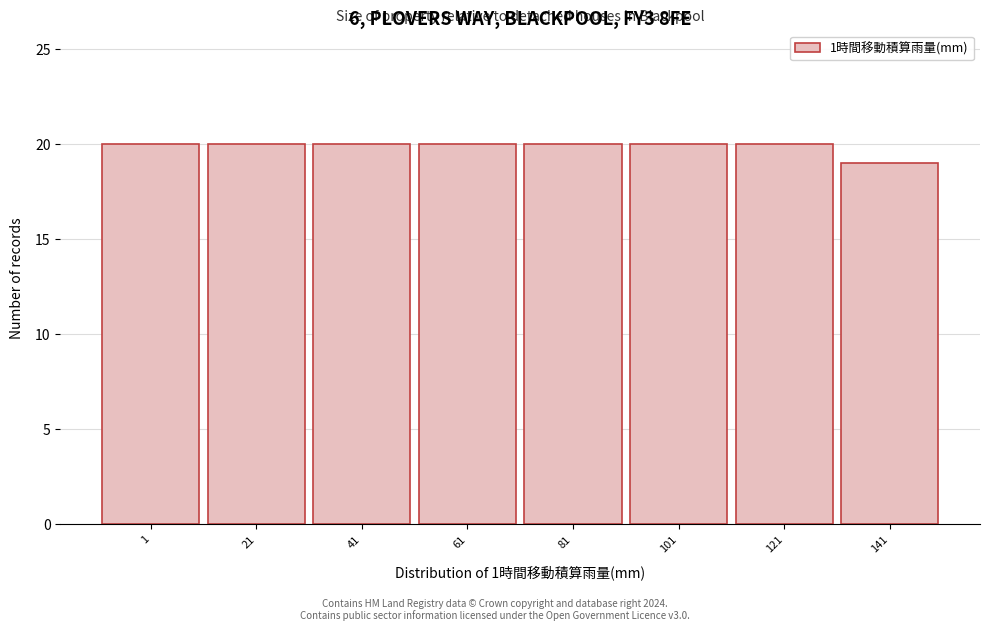

Reading left to right, list all the values displayed in this chart.

20	20	20	20	20	20	20	19